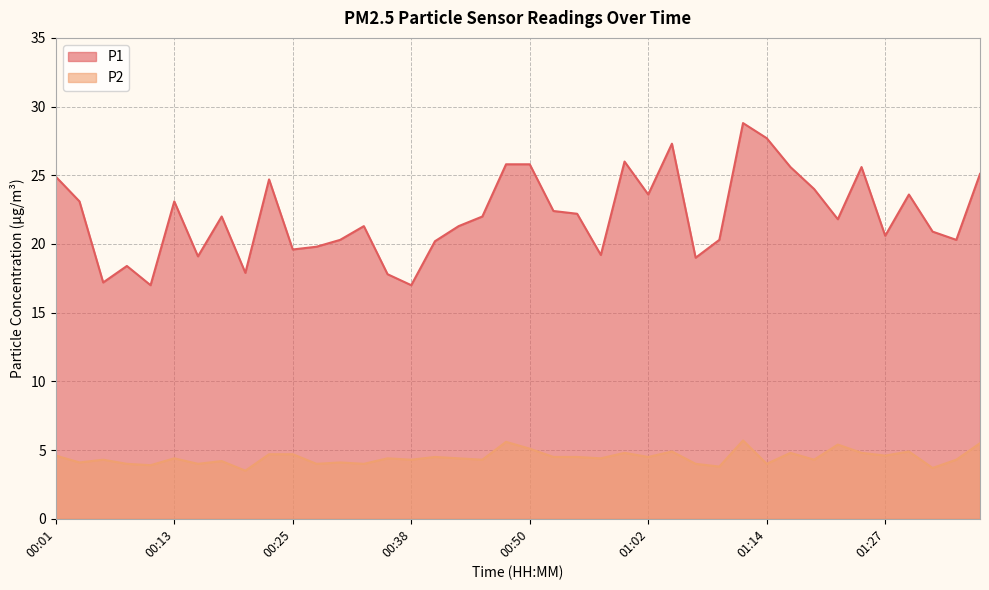

Where is P2 nearest to the value 4?

00:08